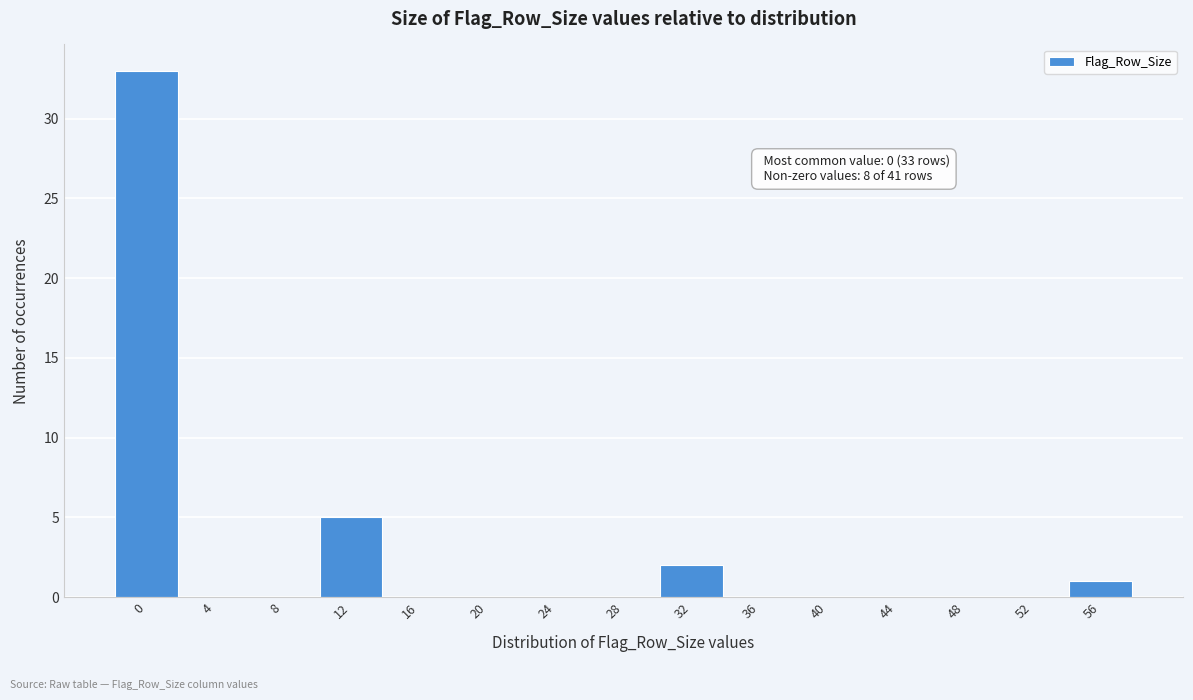

Reading left to right, transcribe all the data shown in this chart.

0=33	4=0	8=0	12=5	16=0	20=0	24=0	28=0	32=2	36=0	40=0	44=0	48=0	52=0	56=1